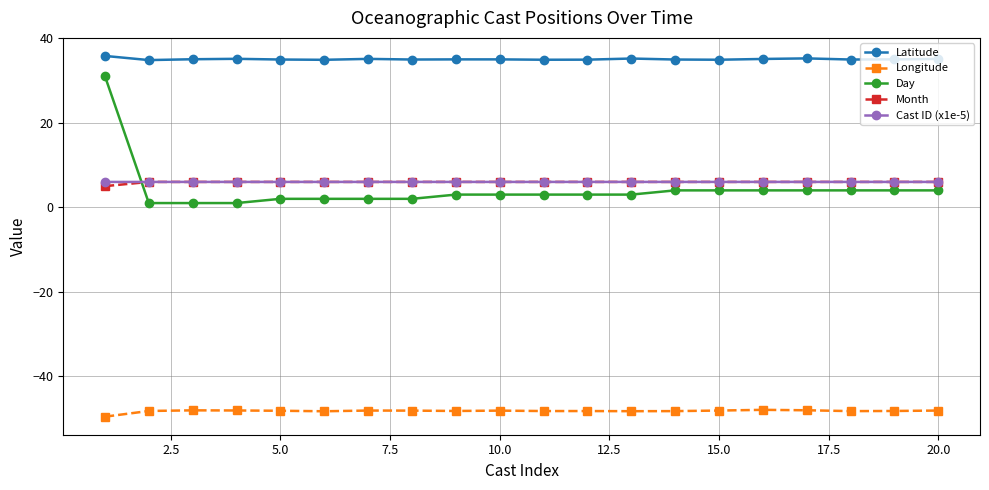

Which series has the largest total across all categories?

Latitude